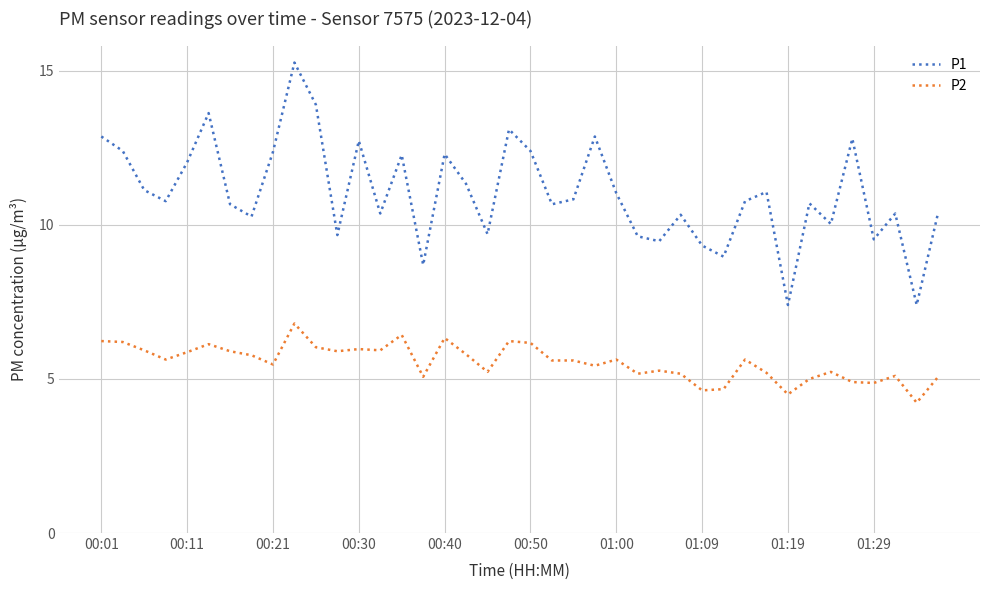

List the series in order of their peak value, highest first.

P1, P2